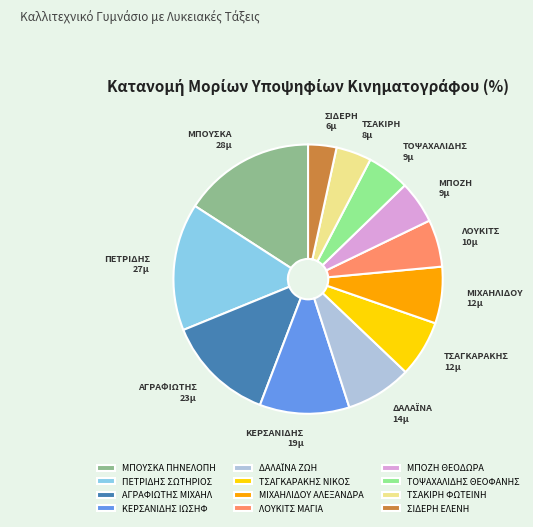

What is the ratio of the value at ΛΟΥΚΙΤΣ ΜΑΓΙΑ to the value at ΚΕΡΣΑΝΙΔΗΣ ΙΩΣΗΦ?

0.5